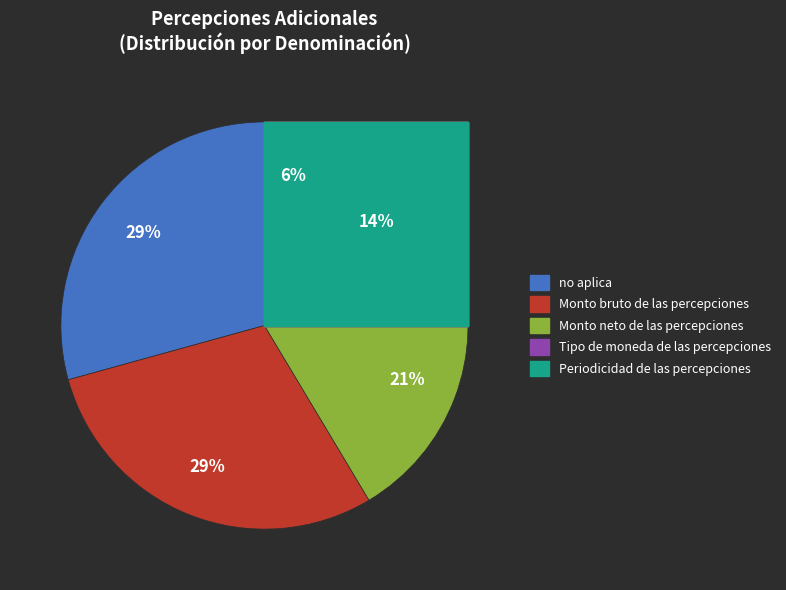

Count the number of slices in the pie.

5